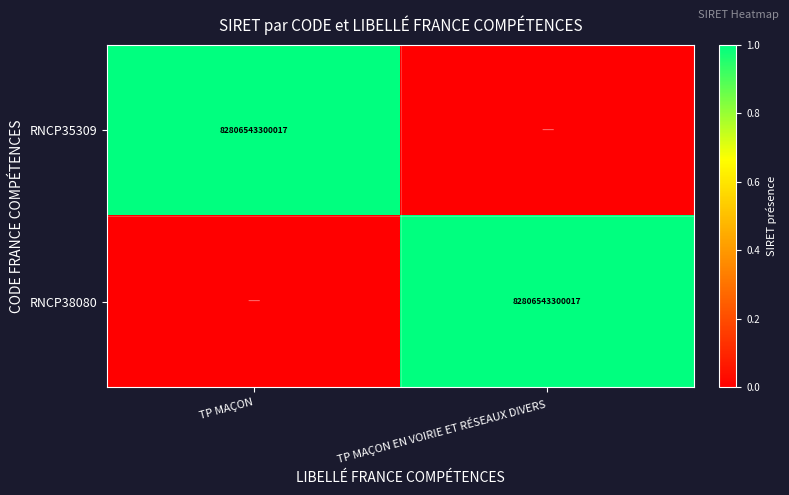

Between TP MAÇON and TP MAÇON EN VOIRIE ET RÉSEAUX DIVERS, which is larger?

TP MAÇON